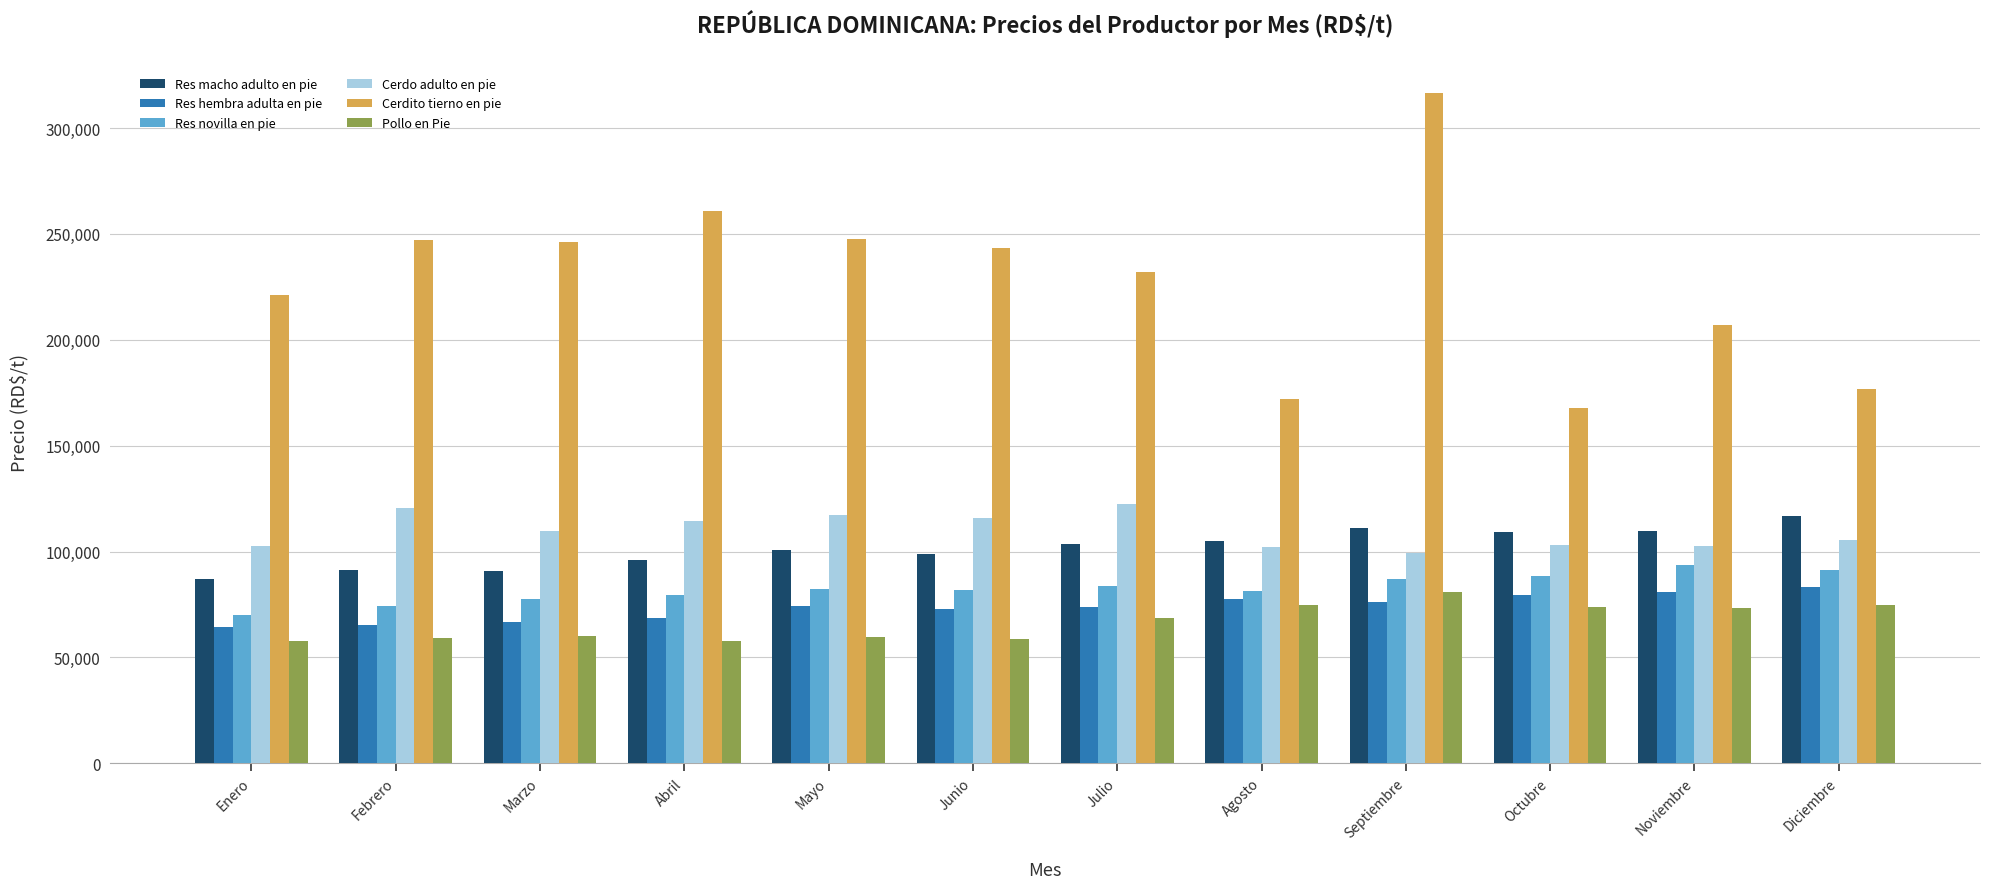

At which label does Cerdito tierno en pie reach its minimum?

Octubre